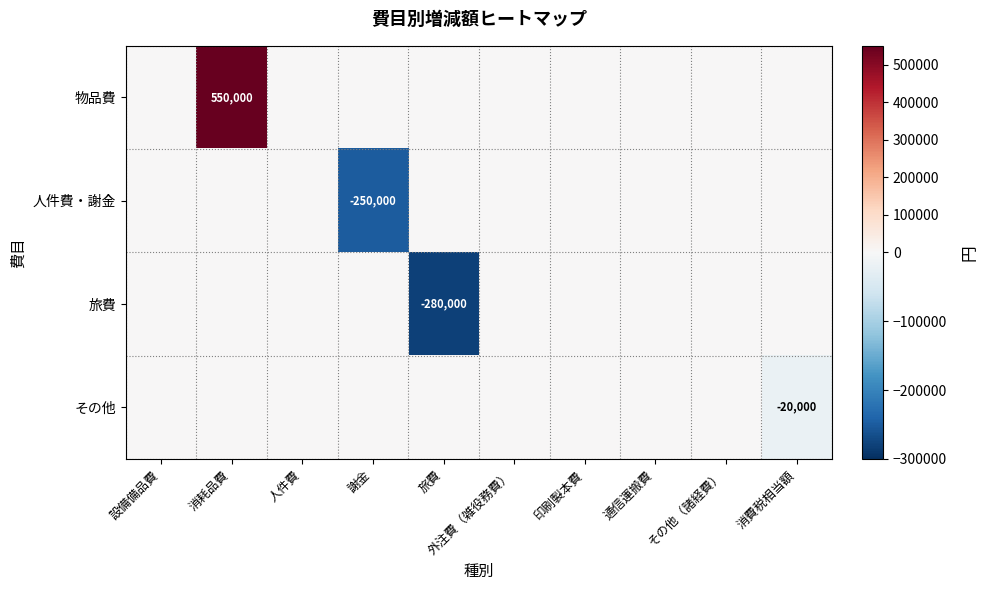

Which label corresponds to the largest value in the chart?

消耗品費